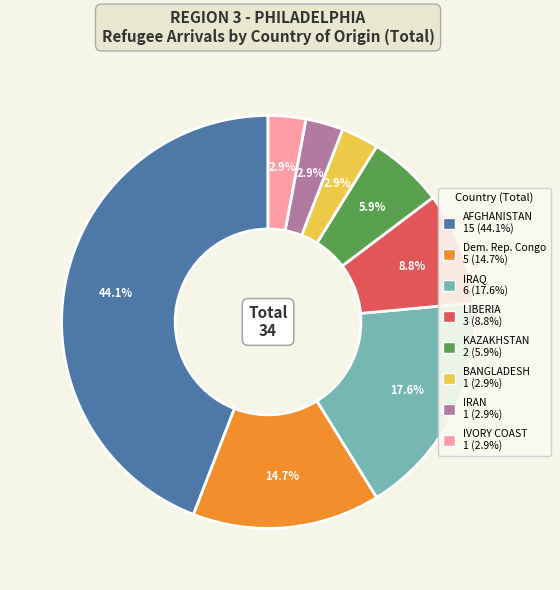

The IRAQ slice represents 10% of the pie. True or false?

False